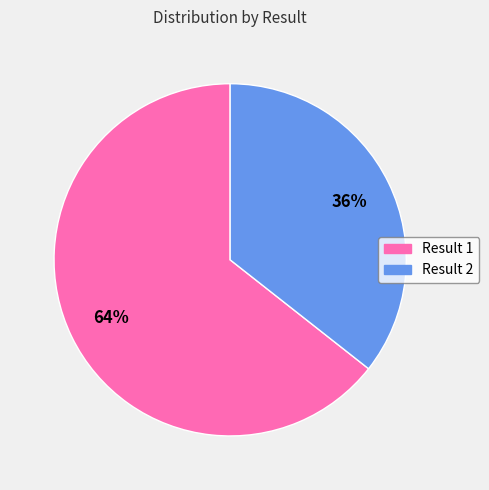

Is there any slice that represents more than half of the pie?

Yes